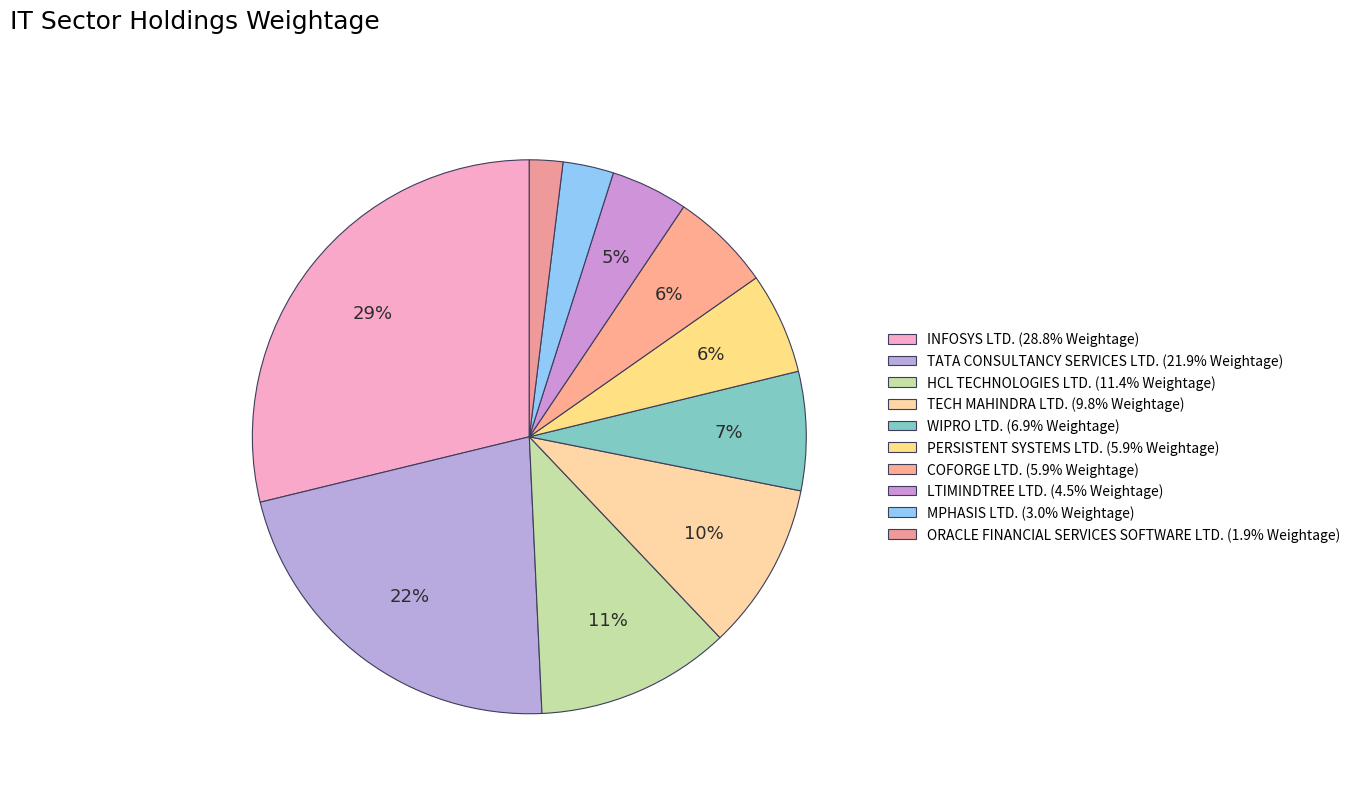

How many segments does this pie chart have?

10